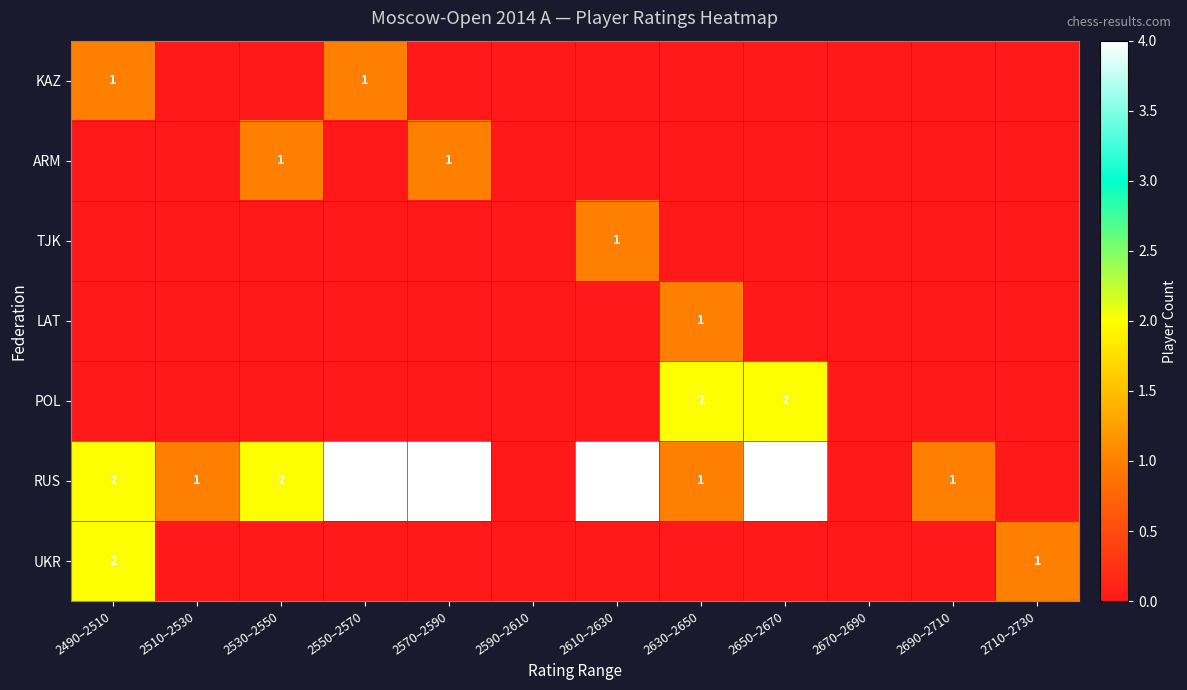

True or false: LAT has a value of 0 at 2550–2570.

True